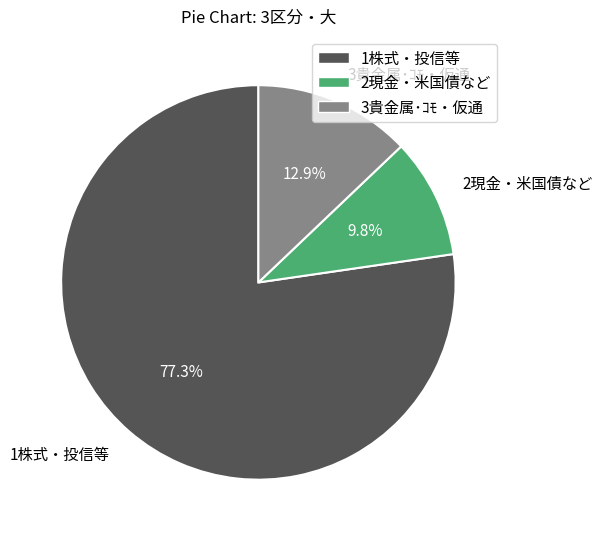

The 1株式・投信等 slice represents 88% of the pie. True or false?

False